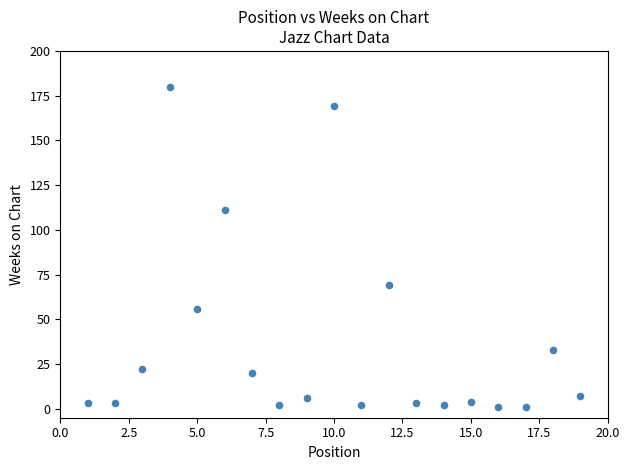

What is the range of Y values (max minus min)?

179